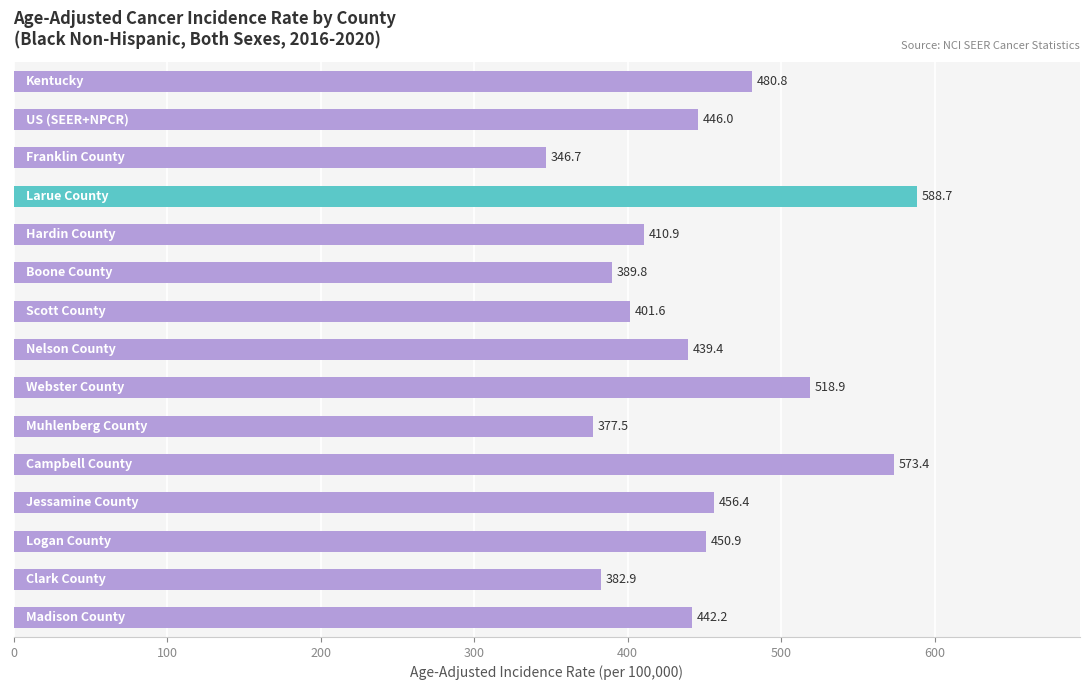

What is the difference between the second highest and minimum values?

226.7